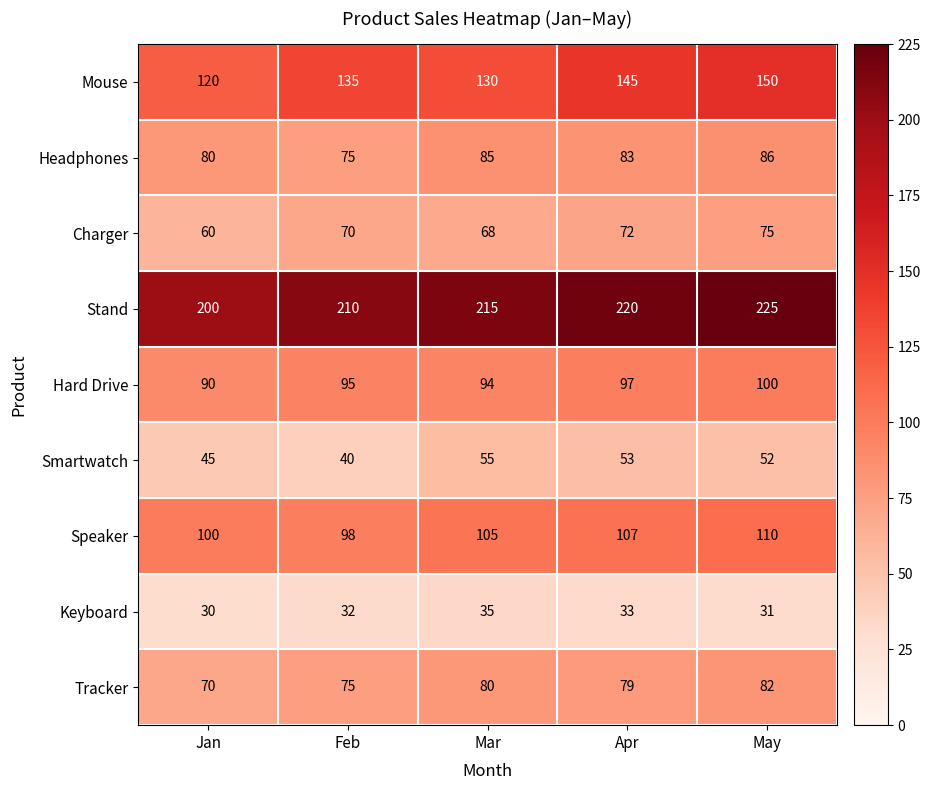

The value of Tracker at Feb is 75. True or false?

True